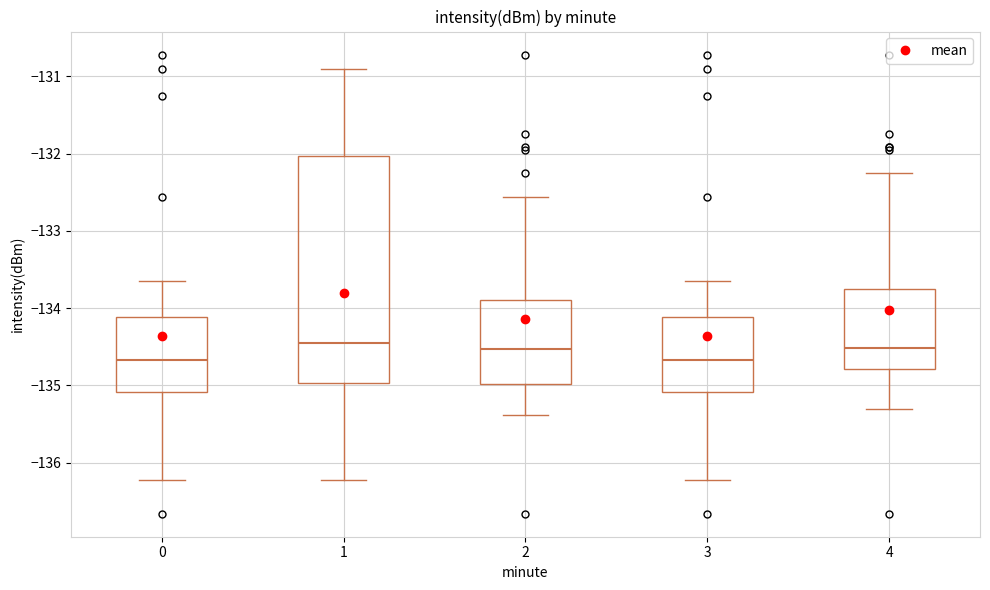

Reading left to right, transcribe this box plot: for each box, give where its median line is, the range the box spans, and where its two whiskers end, as read against the y-axis. The values are not printed on the chart, so give them approximately, as read against the axis.

0: median -134.7, box -135.1 to -134.1, whiskers -136.2 to -133.6
1: median -134.5, box -135.0 to -132.0, whiskers -136.2 to -130.9
2: median -134.5, box -135.0 to -133.9, whiskers -135.4 to -132.6
3: median -134.7, box -135.1 to -134.1, whiskers -136.2 to -133.6
4: median -134.5, box -134.8 to -133.7, whiskers -135.3 to -132.3